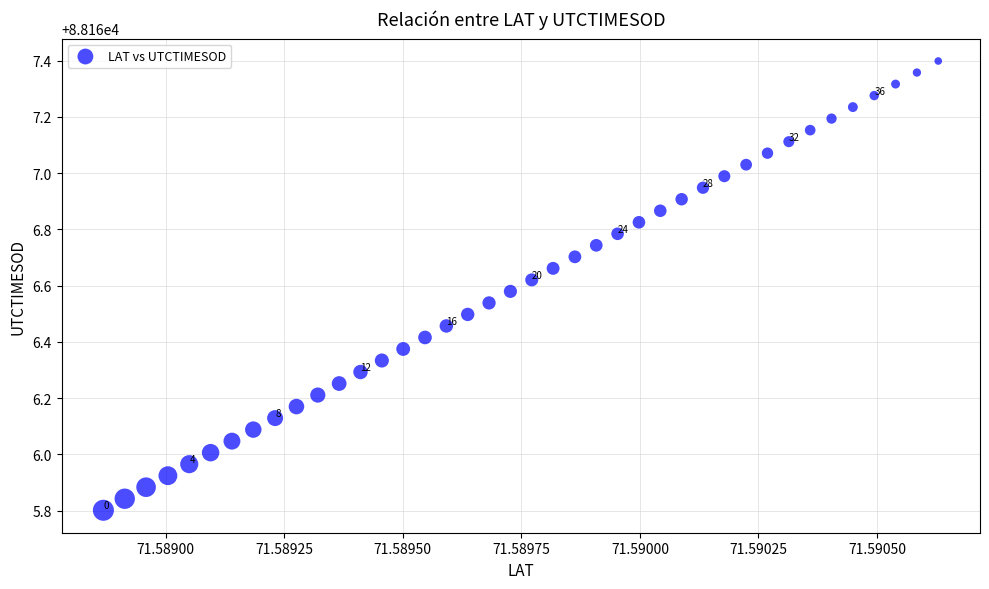

What is the range of Y values (max minus min)?

1.6